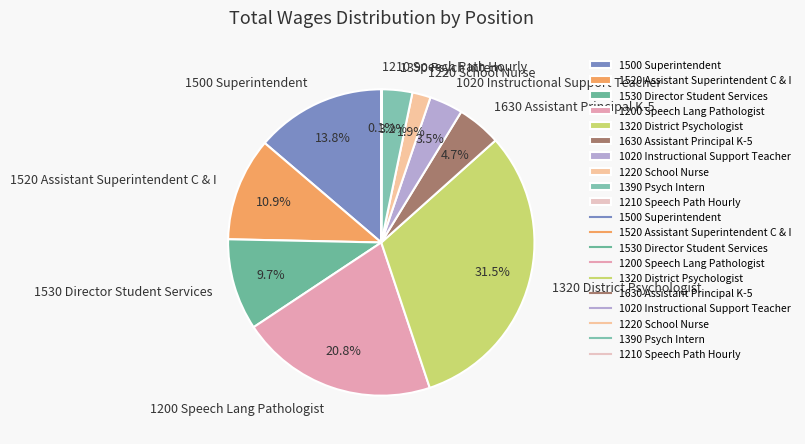

What is the largest slice in the pie chart?

1320 District Psychologist